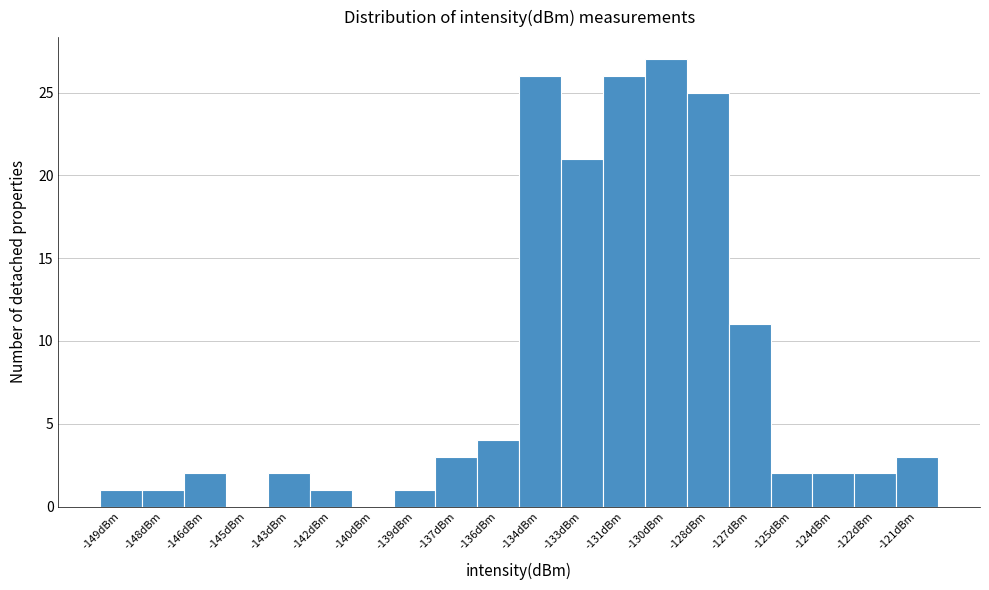

Reading left to right, list every bar in this chart as the range it spans on the x-axis followed by its height. Neither the bar edges nor the heights are printed on the chart, so give them approximately, as read against the axes.

-150.0 to -148.5: 1
-148.5 to -147.0: 1
-147.0 to -145.5: 2
-145.5 to -144.0: 0
-144.0 to -142.5: 2
-142.5 to -141.0: 1
-141.0 to -139.5: 0
-139.5 to -138.0: 1
-138.0 to -136.5: 3
-136.5 to -135.0: 4
-135.0 to -133.5: 26
-133.5 to -132.0: 21
-132.0 to -130.5: 26
-130.5 to -129.0: 27
-129.0 to -127.5: 25
-127.5 to -126.0: 11
-126.0 to -124.5: 2
-124.5 to -123.0: 2
-123.0 to -121.5: 2
-121.5 to -120.0: 3